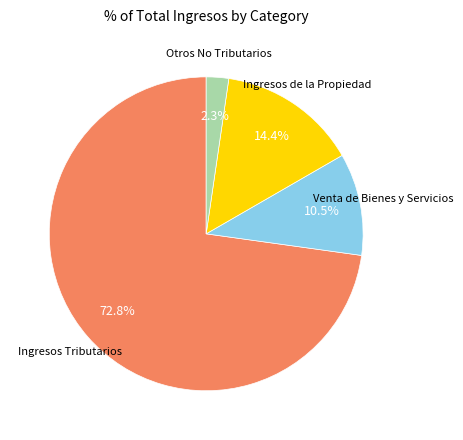

Does any single category account for the majority?

Yes